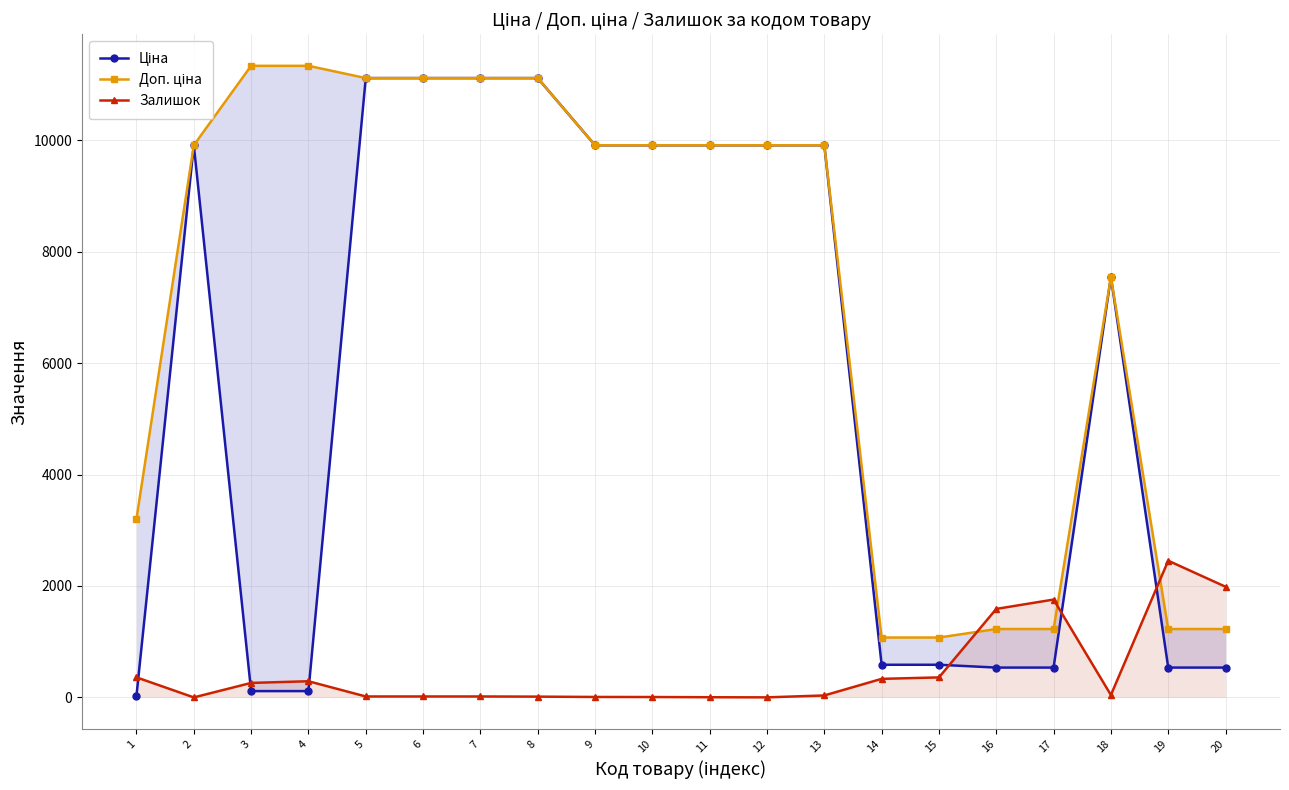

What is the average value of the Залишок series?

477